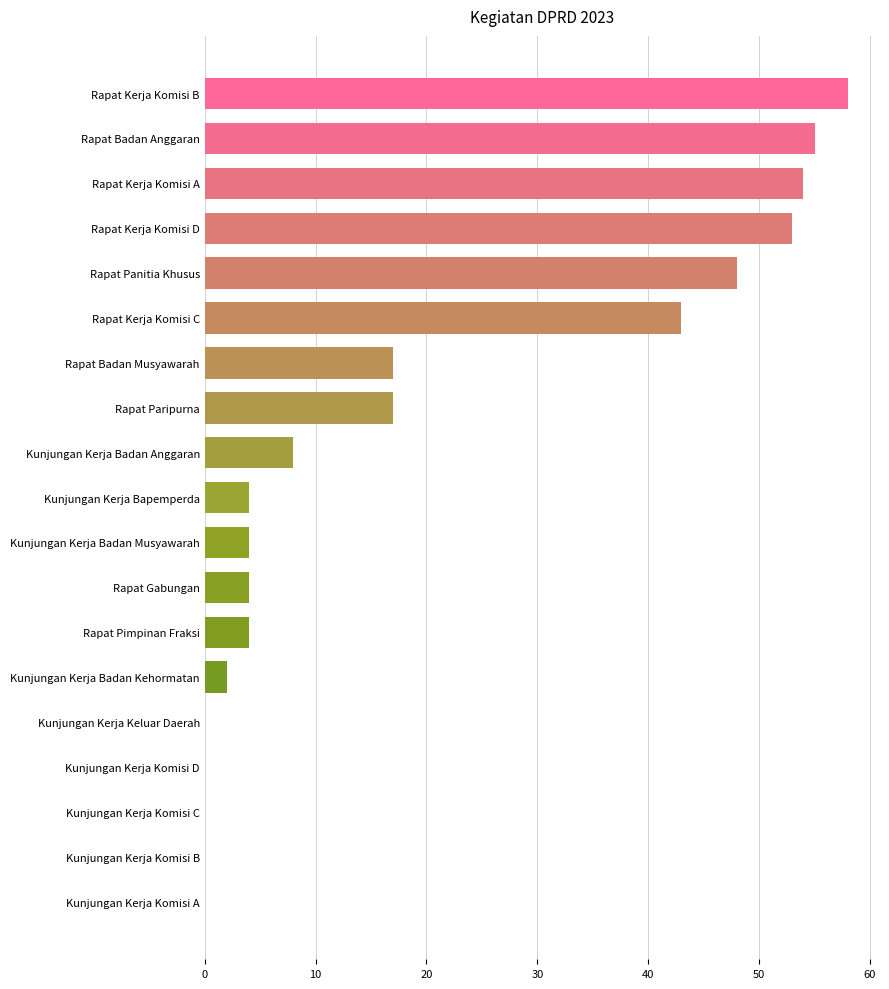

What is the greatest value displayed?

58